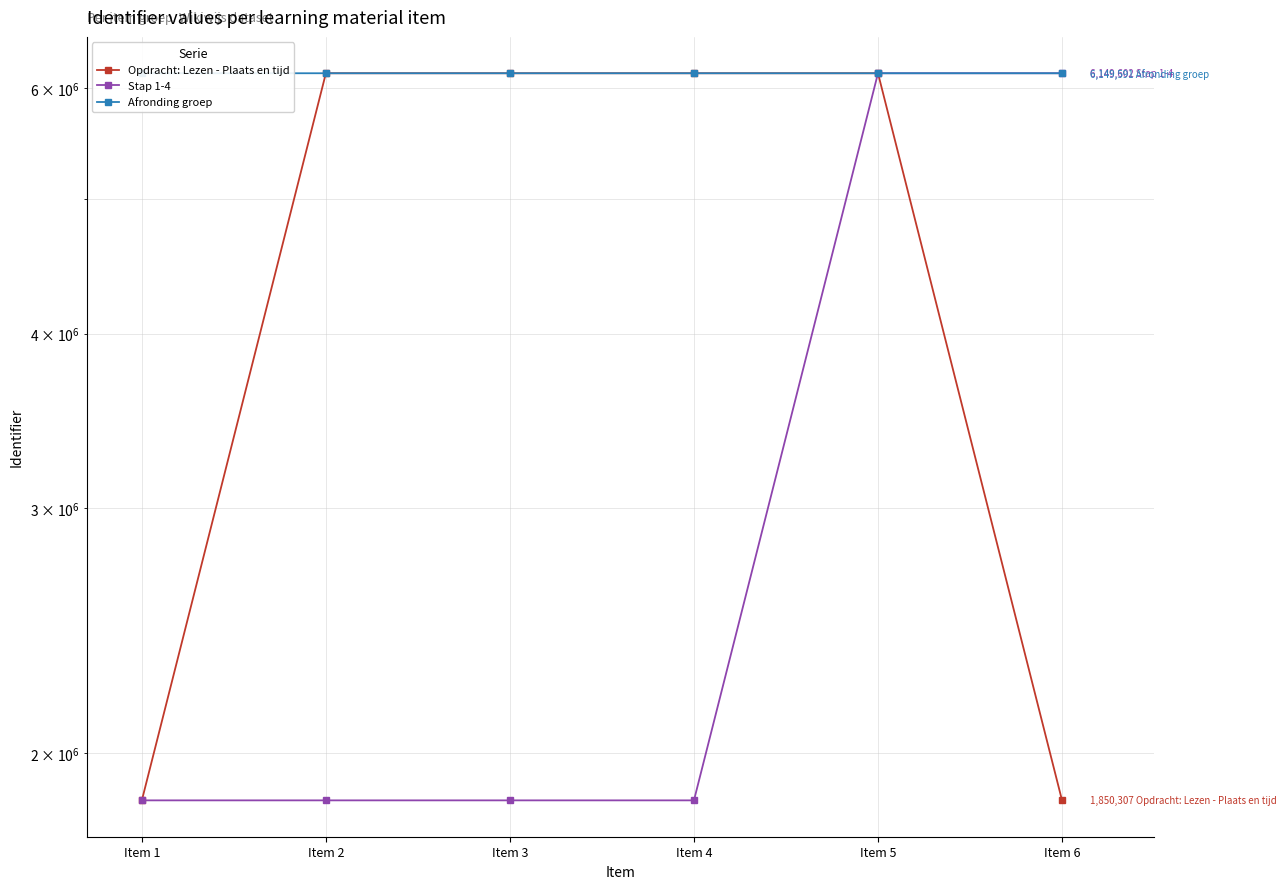

Between Item 2 and Item 5, which series saw the biggest shift?

Stap 1-4